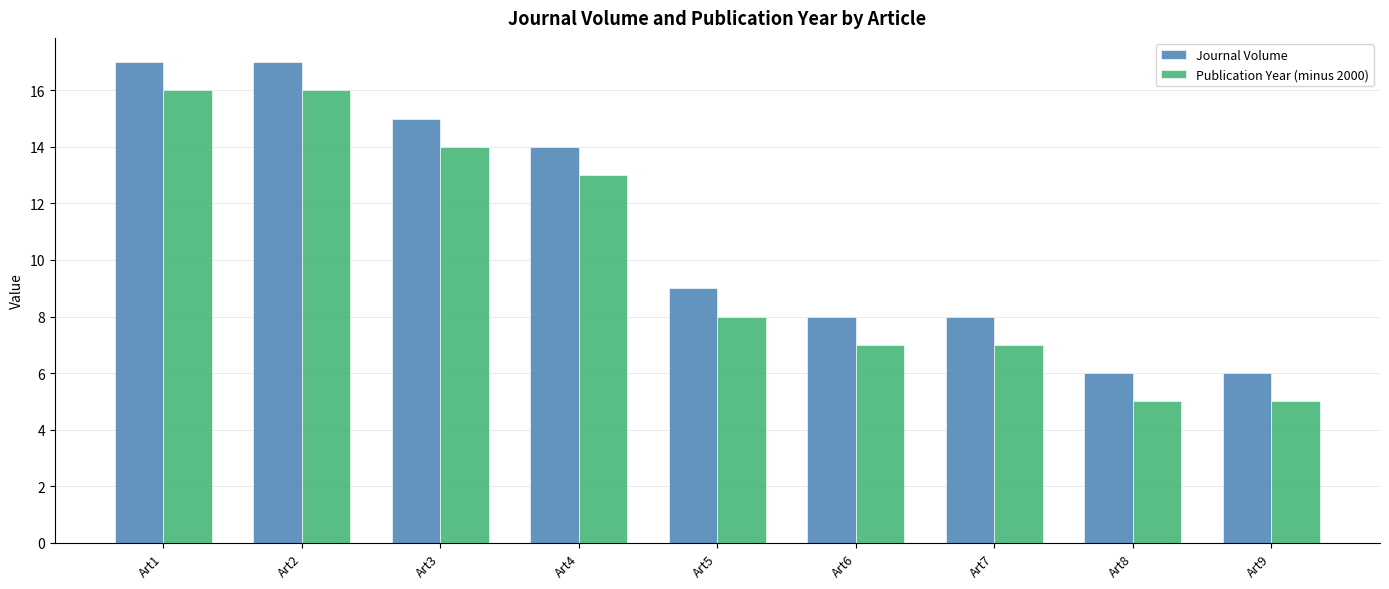

Is the value of Publication Year (minus 2000) at Art8 greater than the value of Journal Volume at Art8?

No